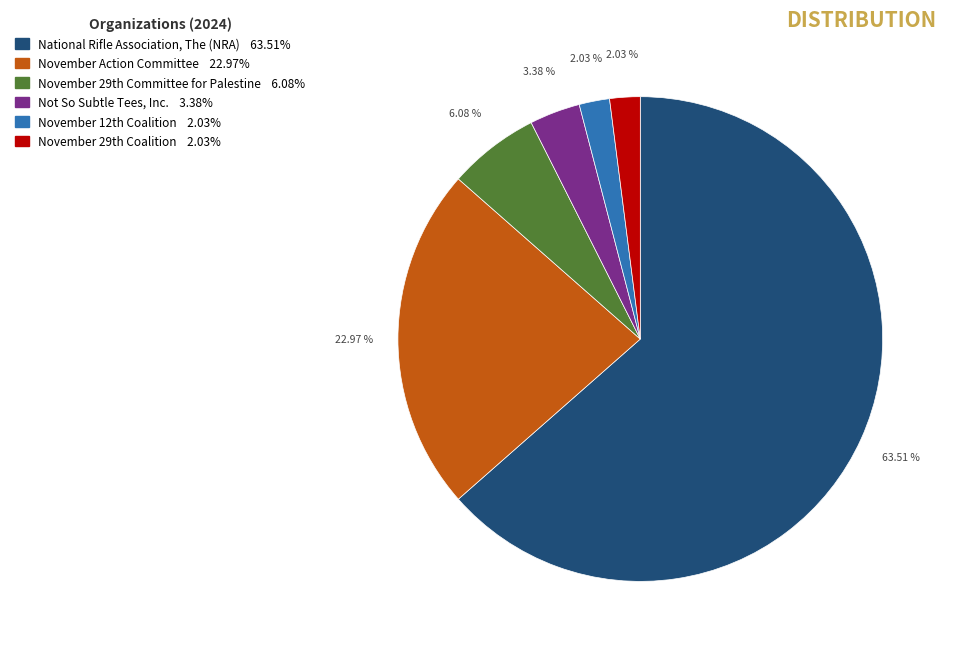

Is National Rifle Association, The (NRA) the majority of the pie?

Yes